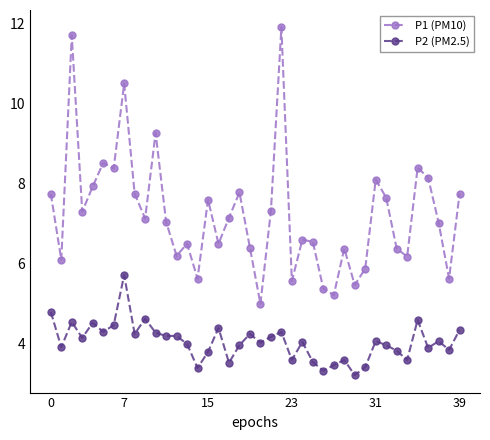

Rank the series by their maximum value, from lowest to highest.

P2 (PM2.5), P1 (PM10)